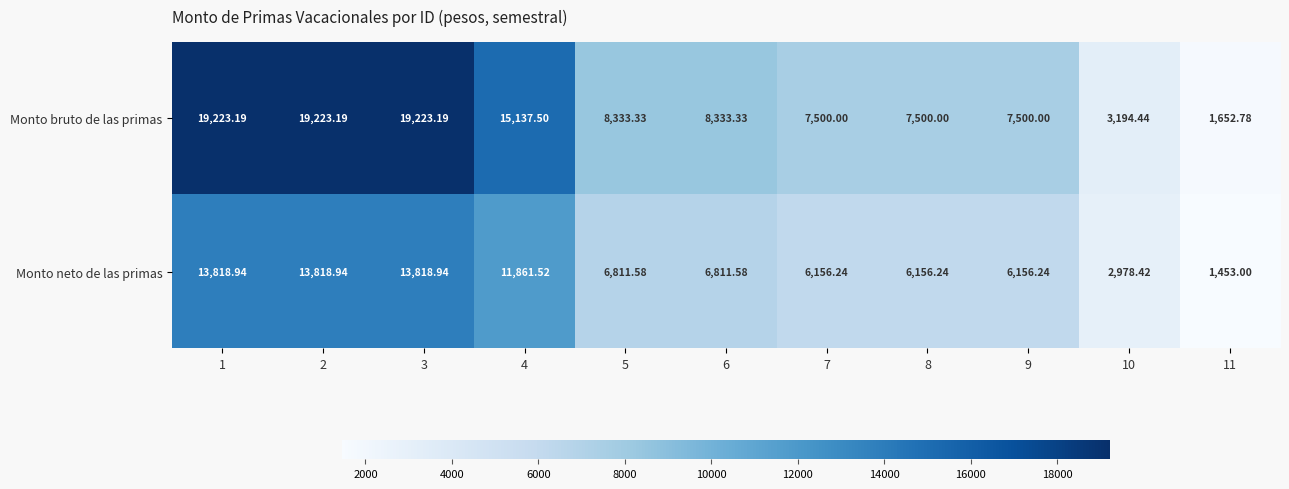

List the series in order of their overall mean, highest first.

Monto bruto de las primas, Monto neto de las primas